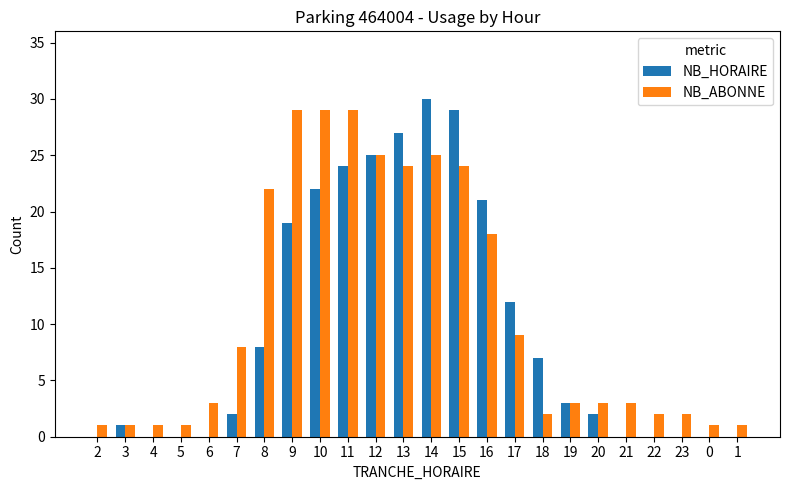

Reading left to right, what are all the values shown in this chart?

NB_HORAIRE: 2=0	3=1	4=0	5=0	6=0	7=2	8=8	9=19	10=22	11=24	12=25	13=27	14=30	15=29	16=21	17=12	18=7	19=3	20=2	21=0	22=0	23=0	0=0	1=0
NB_ABONNE: 2=1	3=1	4=1	5=1	6=3	7=8	8=22	9=29	10=29	11=29	12=25	13=24	14=25	15=24	16=18	17=9	18=2	19=3	20=3	21=3	22=2	23=2	0=1	1=1